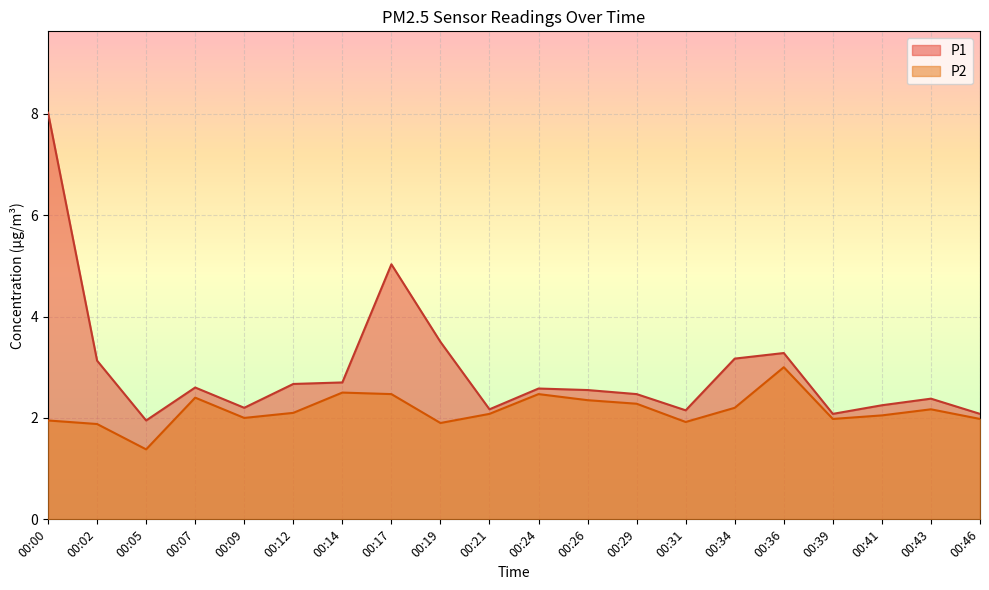

True or false: P2 and P1 intersect in this chart.

False